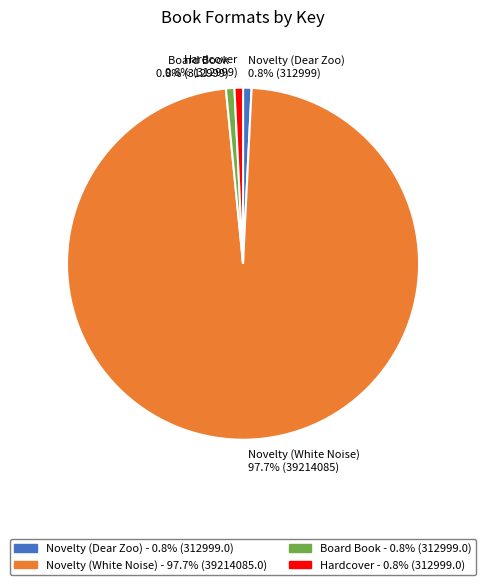

Is Hardcover the majority of the pie?

No